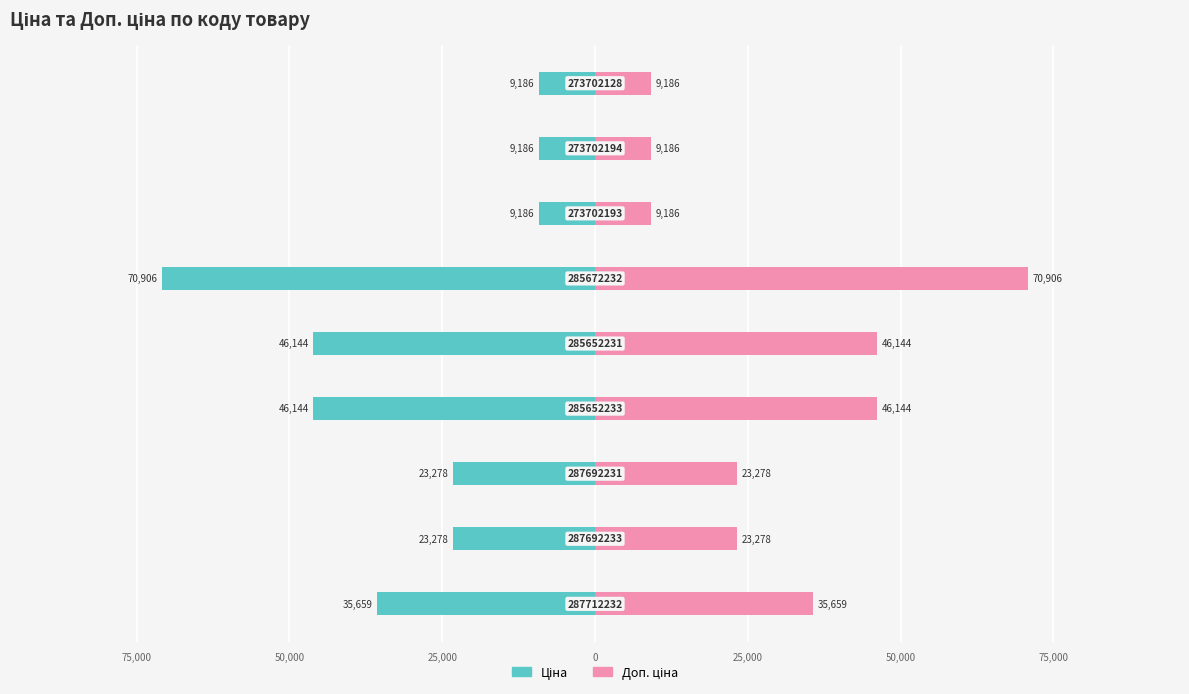

Is the value of Ціна at 25,000 greater than the value of Доп. ціна at 25,000?

No